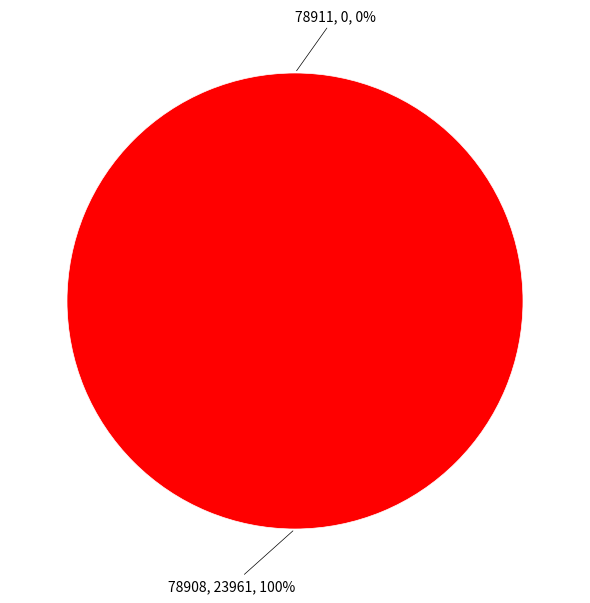

To the nearest percent, what is the combined percentage of 78908 and 78911?

100%